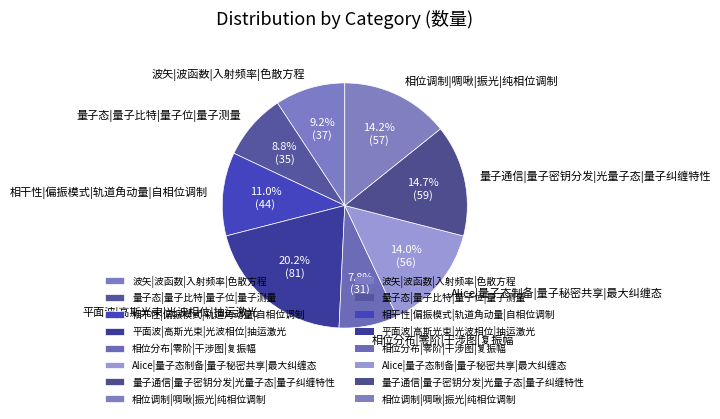

Is there any slice that represents more than half of the pie?

No